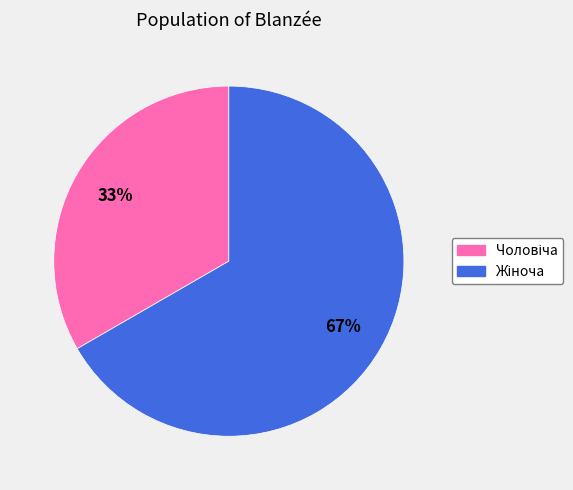

Does any single category account for the majority?

Yes